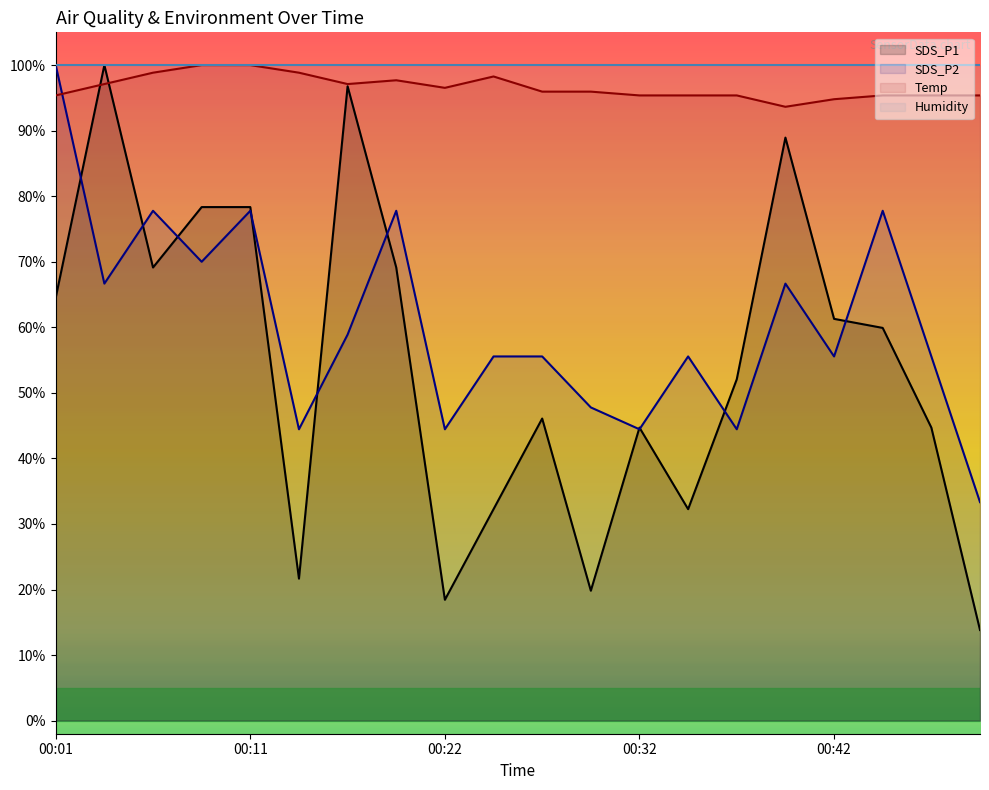

What is the value of the Temp point at the 4th from the left?

100.0